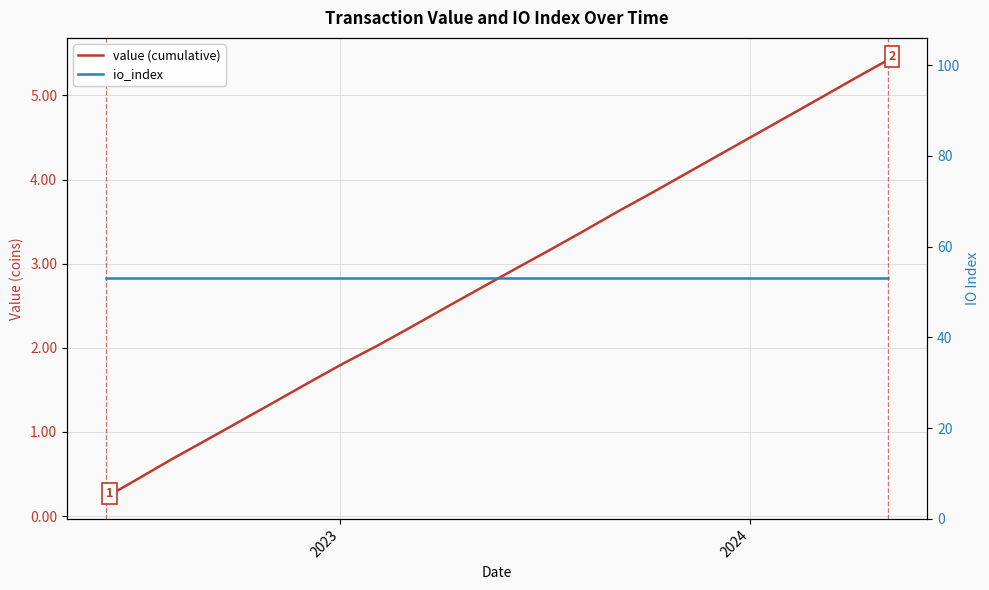

True or false: value (cumulative) has a value of 1.9 at 15.

False